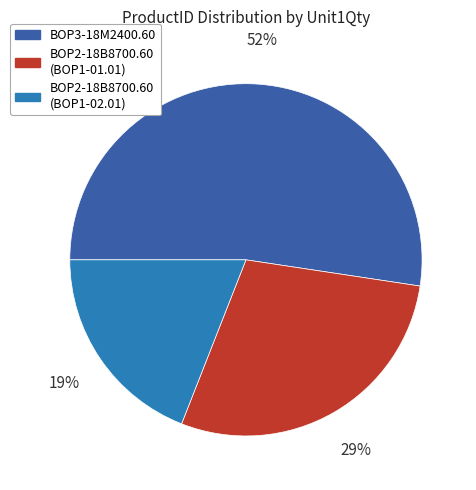

Do BOP2-18B8700.60 (BOP1-01.01) and BOP2-18B8700.60 (BOP1-02.01) together represent more than half of the pie?

No